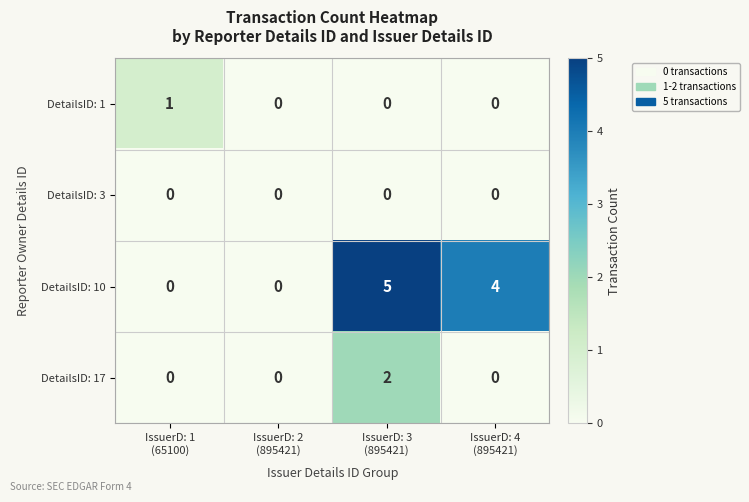

Which series has the widest spread of values?

DetailsID: 10